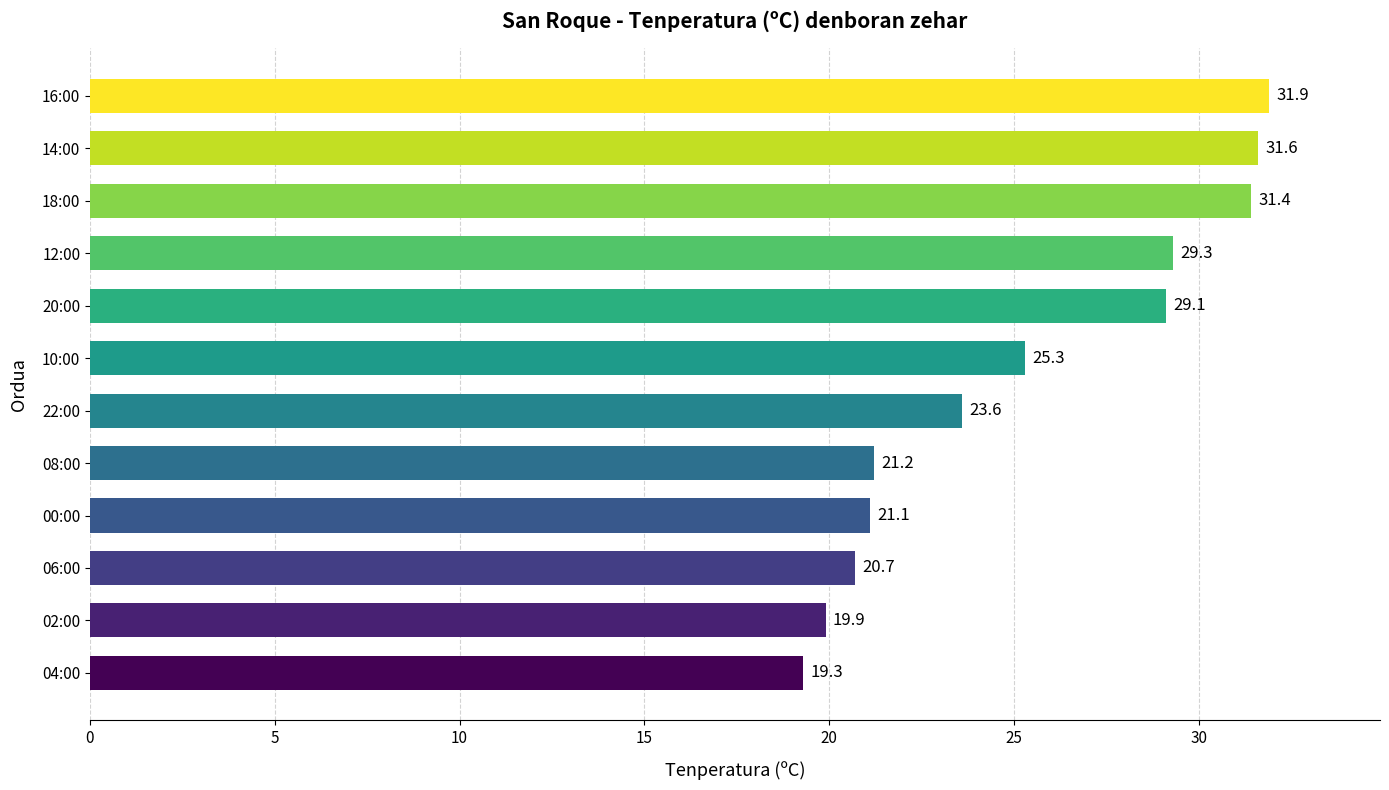

List the labels in order of value, largest first.

16:00, 14:00, 18:00, 12:00, 20:00, 10:00, 22:00, 08:00, 00:00, 06:00, 02:00, 04:00